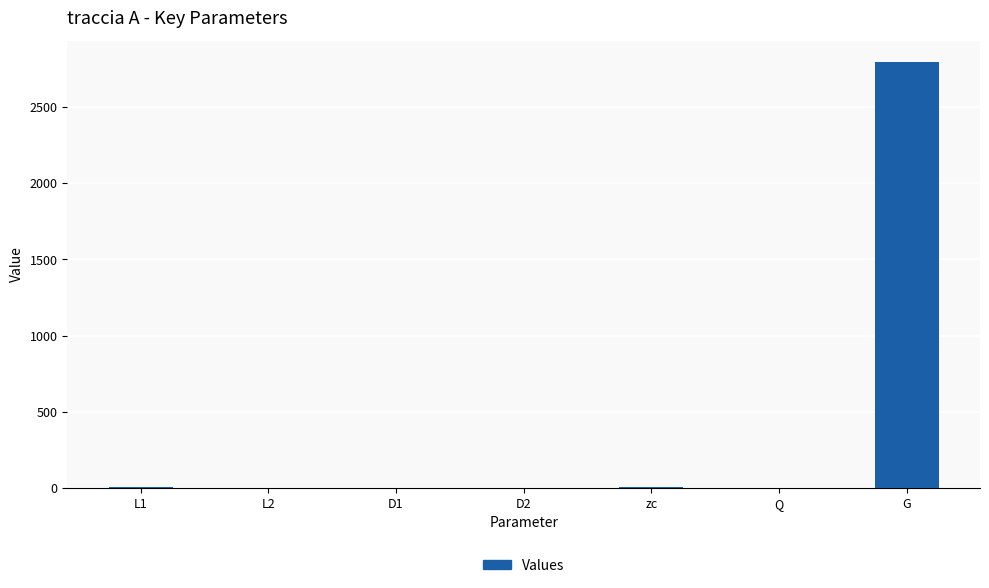

Which has a higher value, G or D2?

G